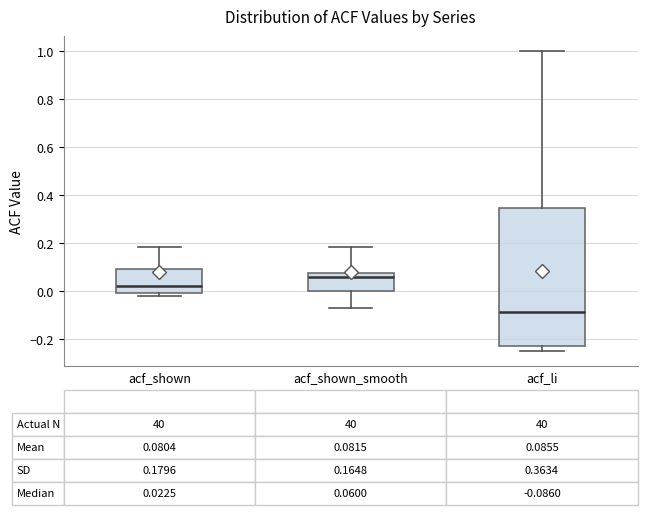

Which box is the tallest, from its lower edge to its upper edge?

acf_li